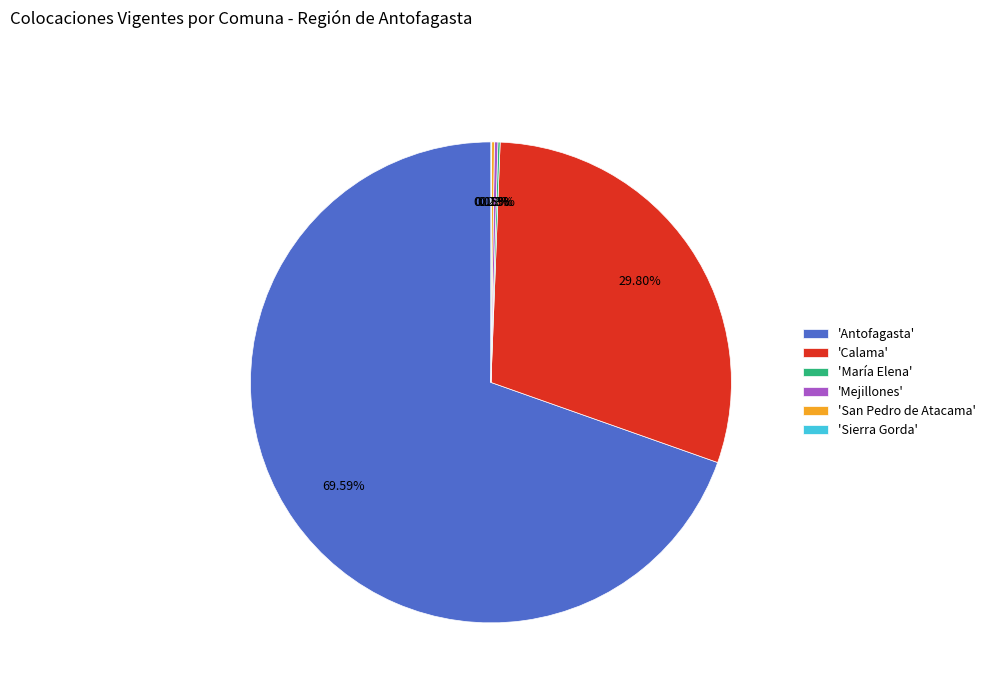

Is 'Calama' the majority of the pie?

No